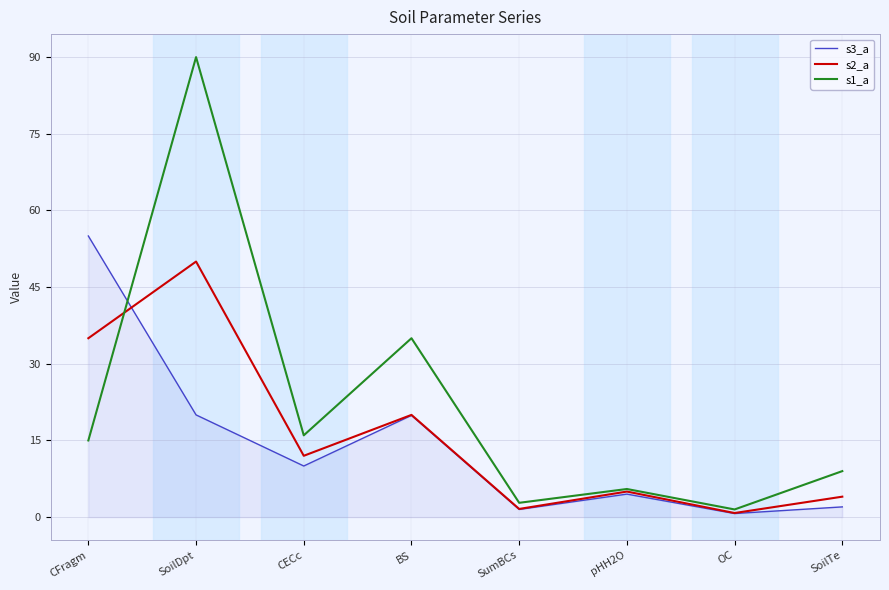

What are all the series names shown in the legend?

s3_a, s2_a, s1_a